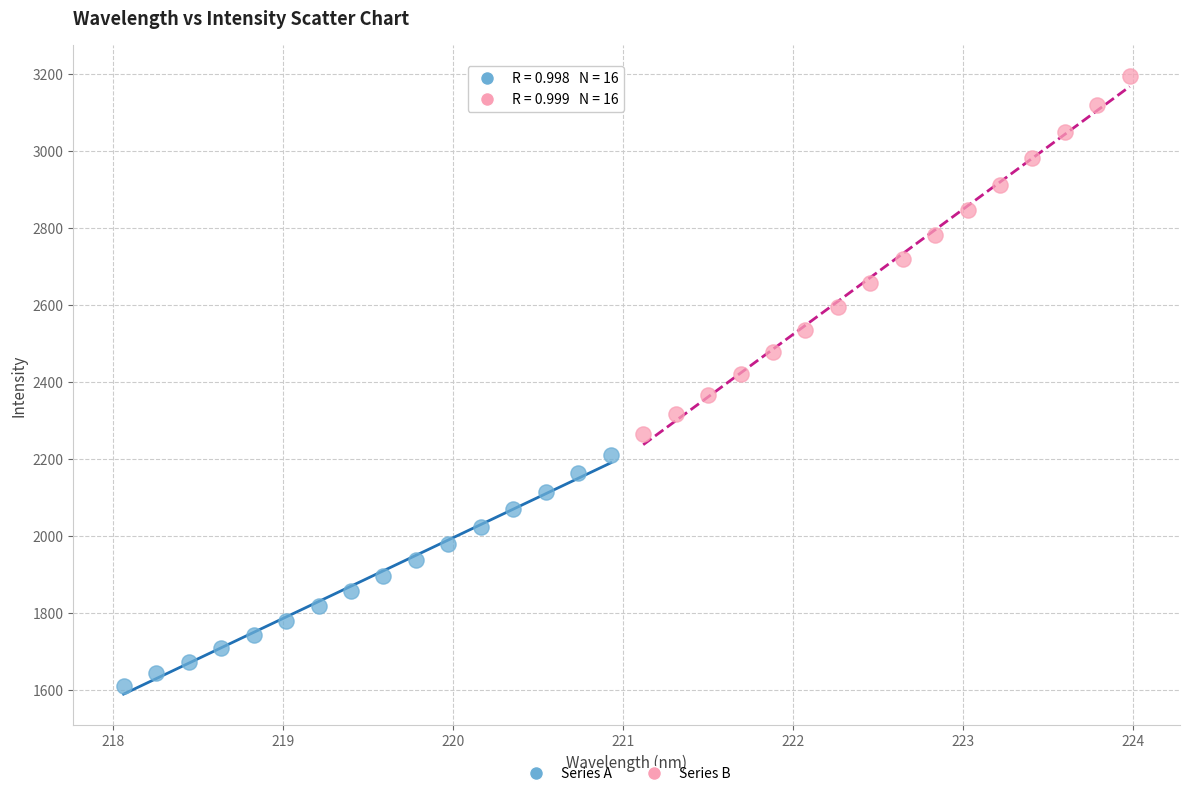

Which series has the widest spread of Y values?

Series B